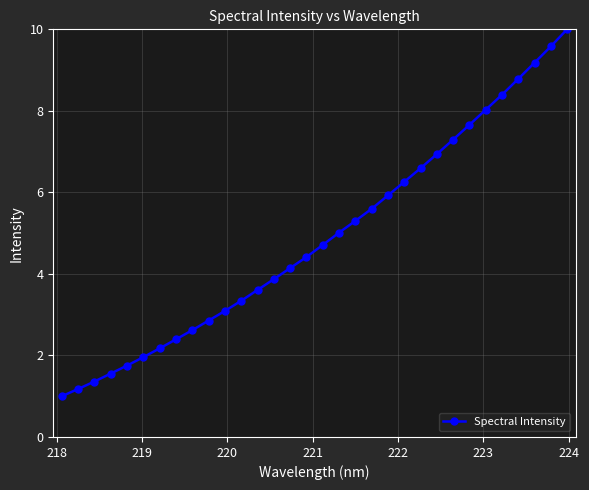

True or false: there are more than 2 points higher than both neighbors.

False